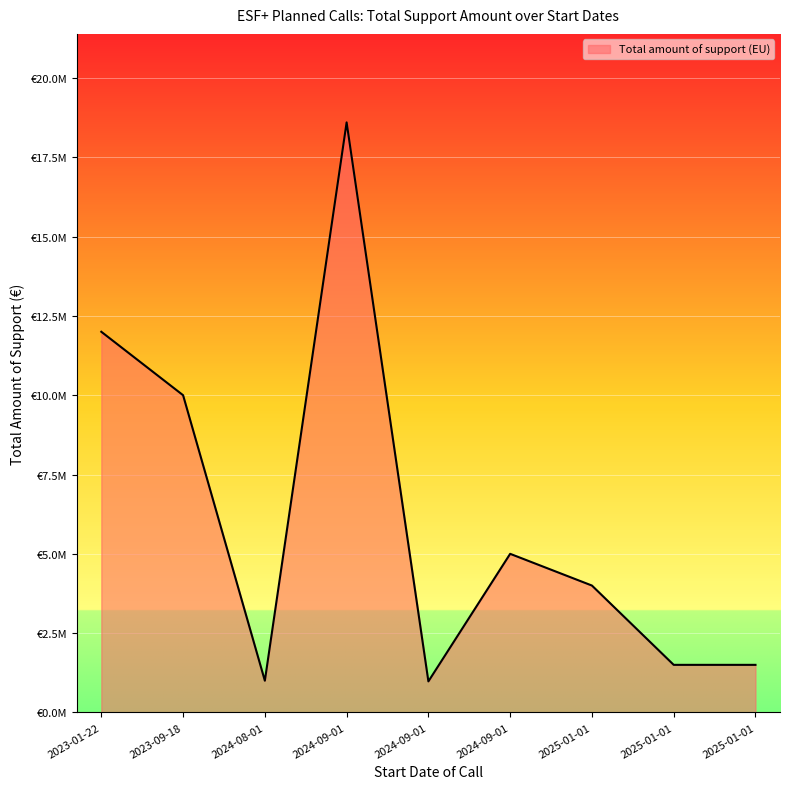

What is the maximum value shown in the chart?

18600000